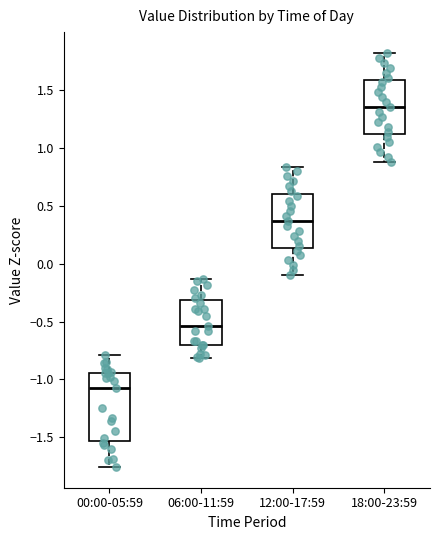

Where does the upper whisker of the box for 06:00-11:59 end on the y-axis? The values are not printed on the chart, so give them approximately, as read against the axis.

-0.15